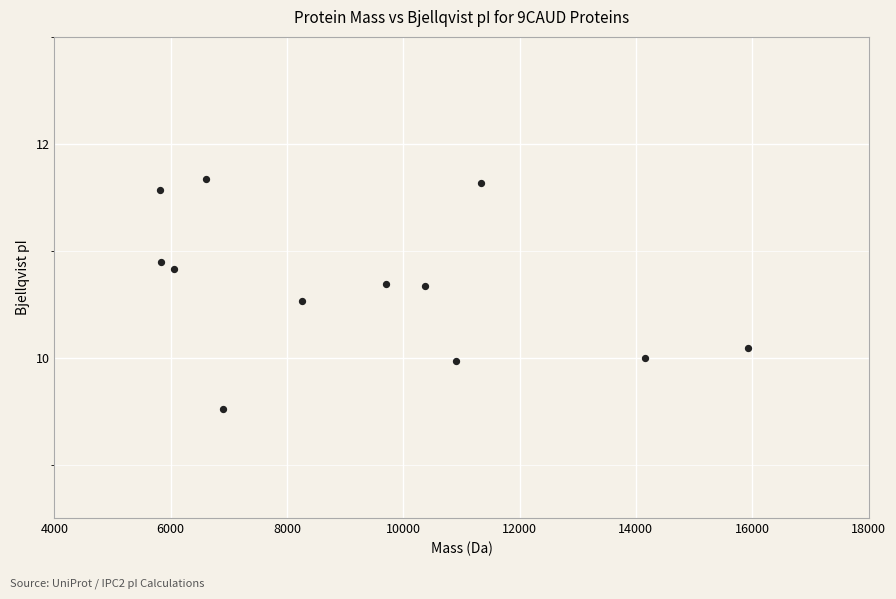

What is the average X value?

9324.5